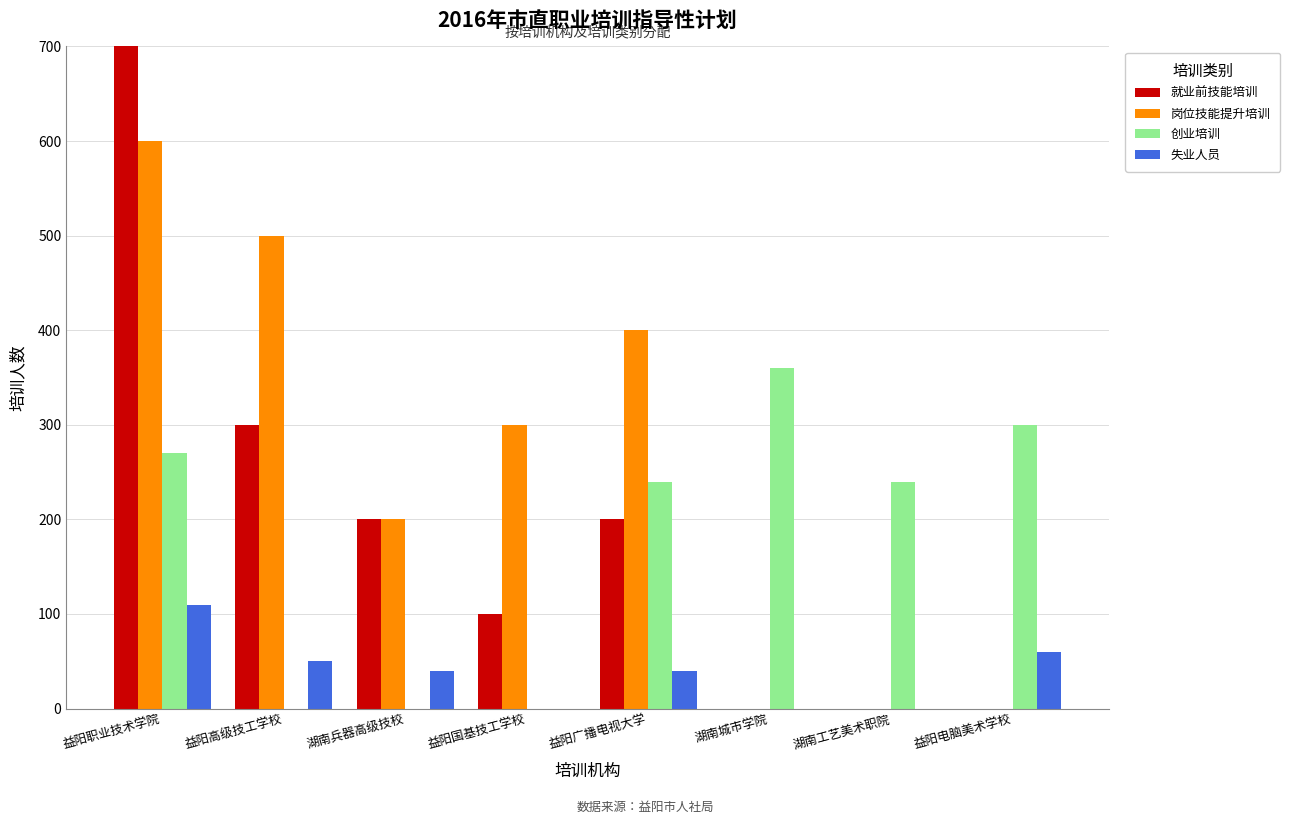

Rank the categories by 失业人员 value from lowest to highest.

益阳国基技工学校, 湖南城市学院, 湖南工艺美术职院, 湖南兵器高级技校, 益阳广播电视大学, 益阳高级技工学校, 益阳电脑美术学校, 益阳职业技术学院